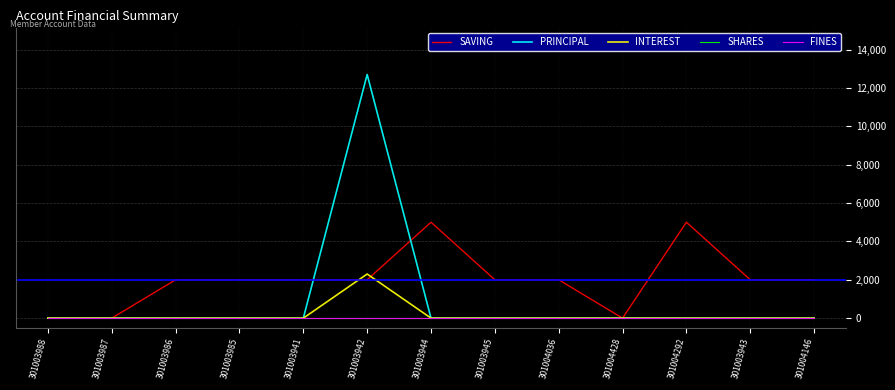

What is the total value across all series at 301003985?

2000